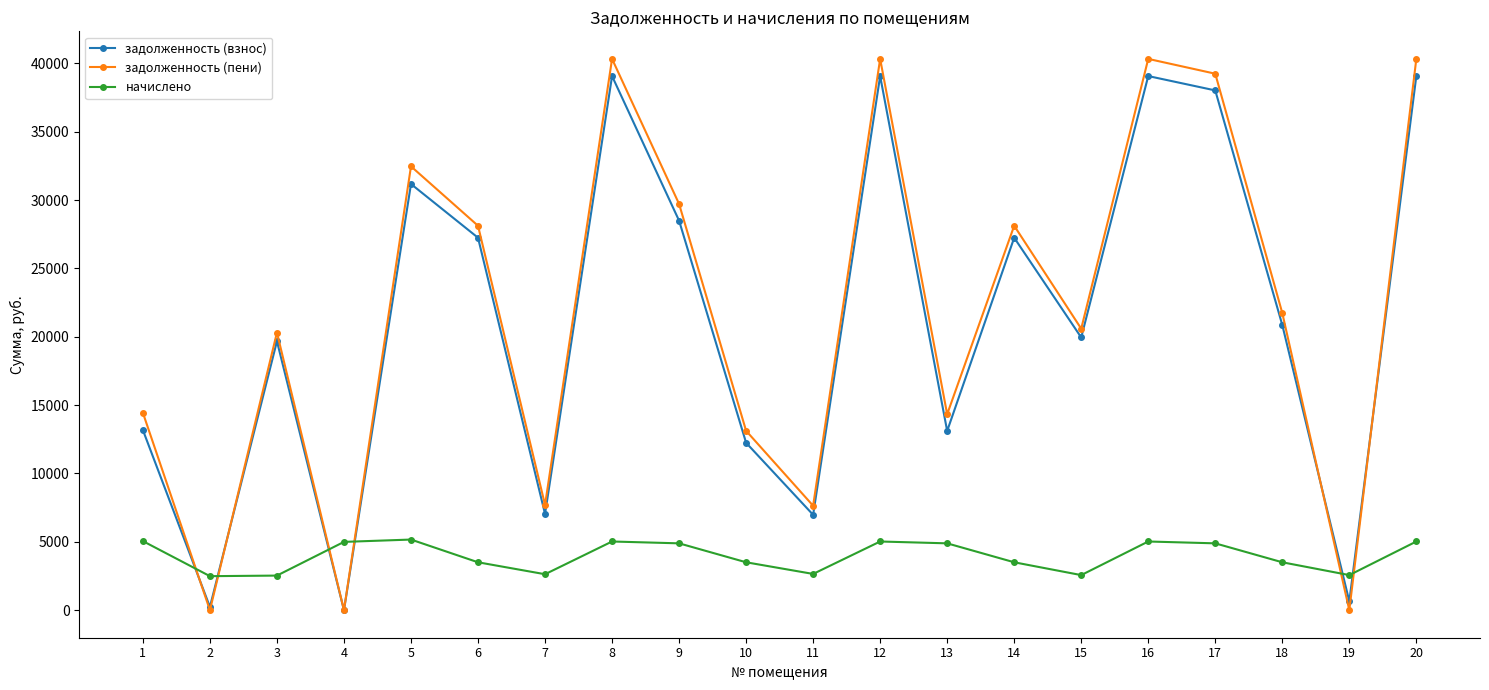

The value of начислено at 15 is 2564.5. True or false?

True